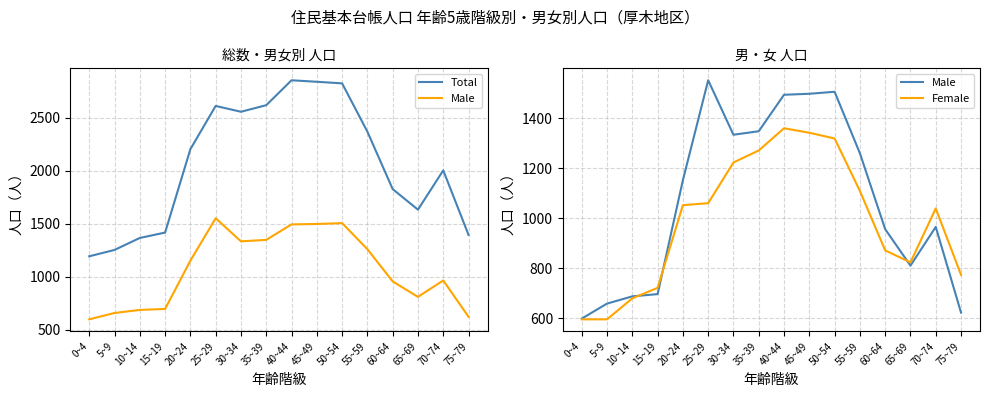

Reading right to left, extract all data points from this chart.

Total: 1395	2004	1633	1827	2369	2825	2840	2854	2619	2557	2612	2204	1417	1366	1253	1193
Male: 622	965	810	956	1260	1506	1498	1494	1348	1334	1552	1152	696	687	658	598
Female: 773	1039	823	871	1109	1319	1342	1360	1271	1223	1060	1052	721	679	595	595